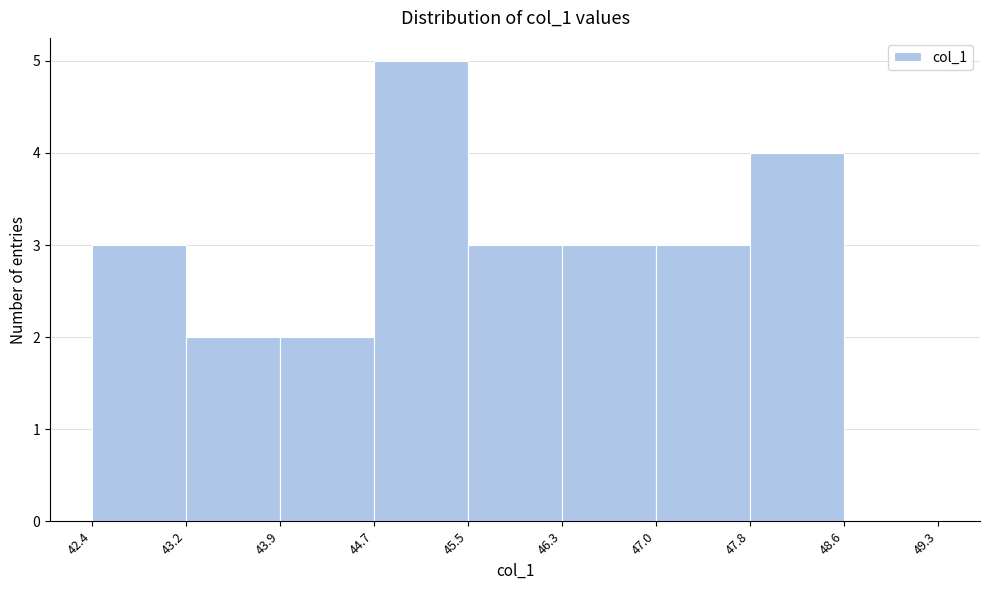

Reading left to right, transcribe this chart: for each bar, give the range it covers on the x-axis and its height. The values are not printed on the chart, so give them approximately, as read against the axis.

42.4 to 43.2: 3
43.2 to 43.9: 2
43.9 to 44.7: 2
44.7 to 45.5: 5
45.5 to 46.3: 3
46.3 to 47.0: 3
47.0 to 47.8: 3
47.8 to 48.6: 4
48.6 to 49.3: 0